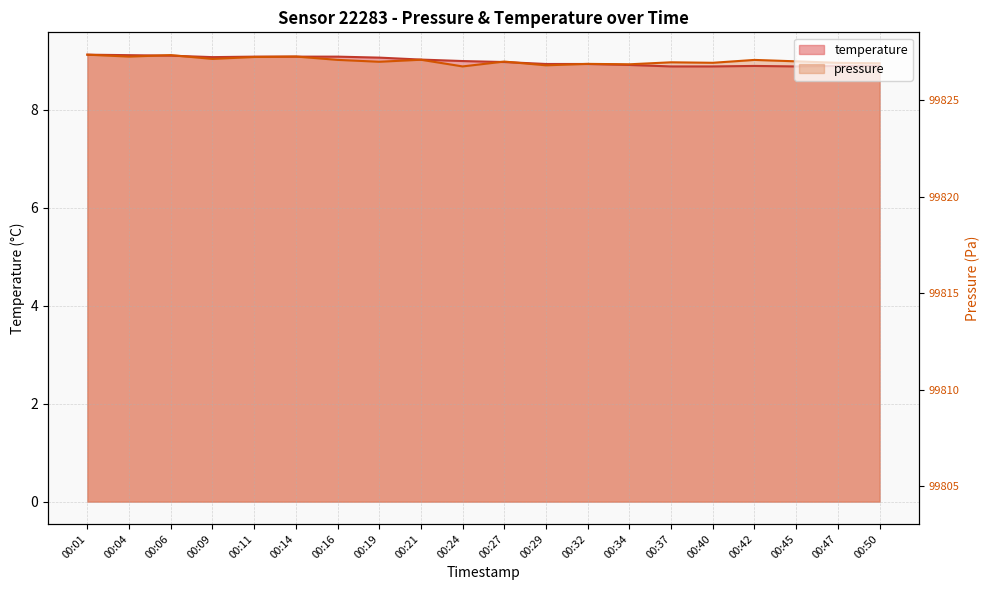

How many intersections are there between pressure_norm and temperature?

7